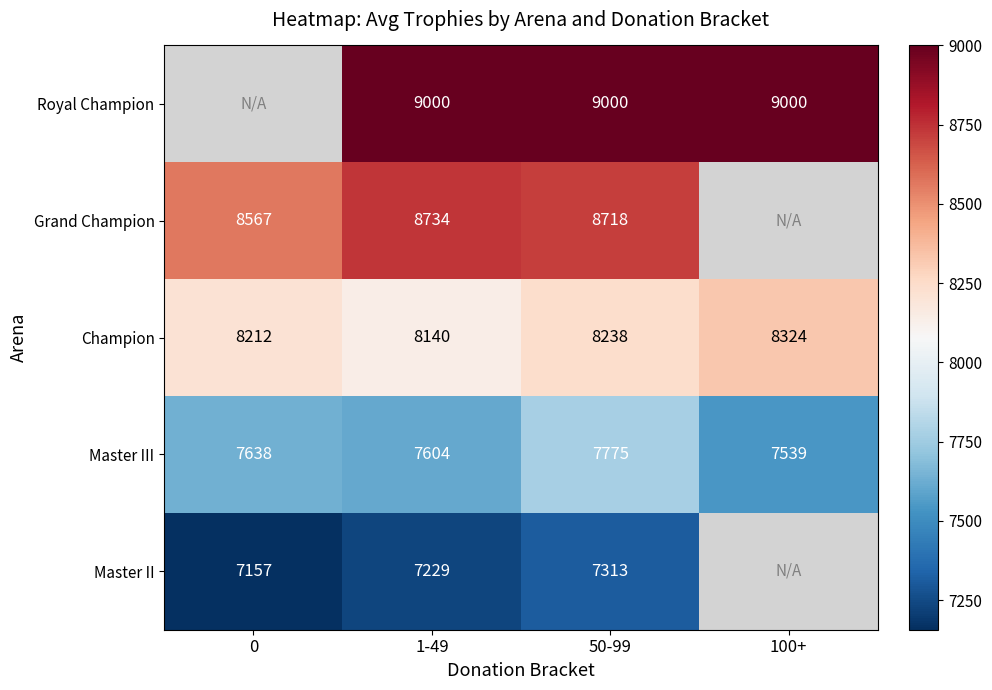

Count the Champion values in the range 8212 to 8324.

3